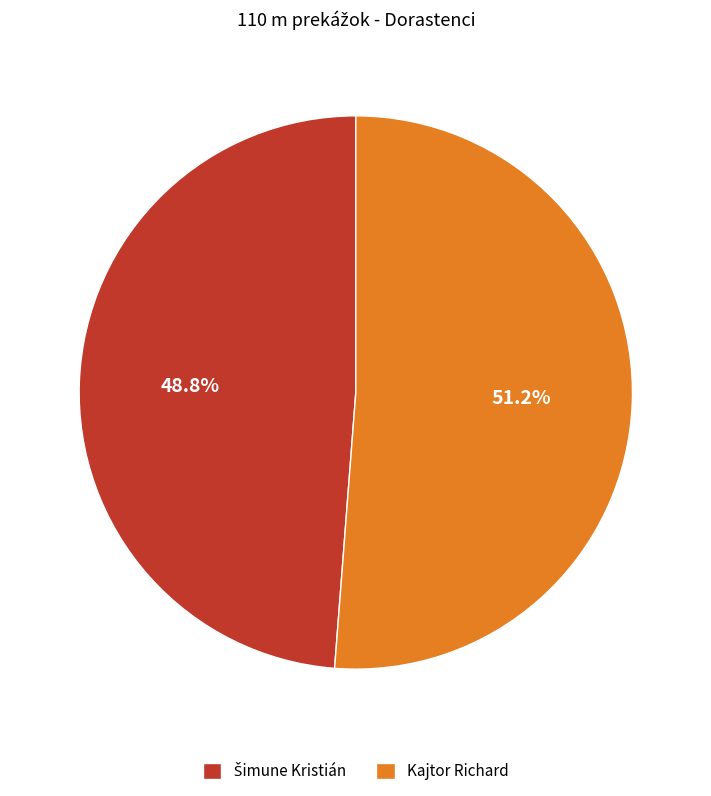

Does any single category account for the majority?

Yes